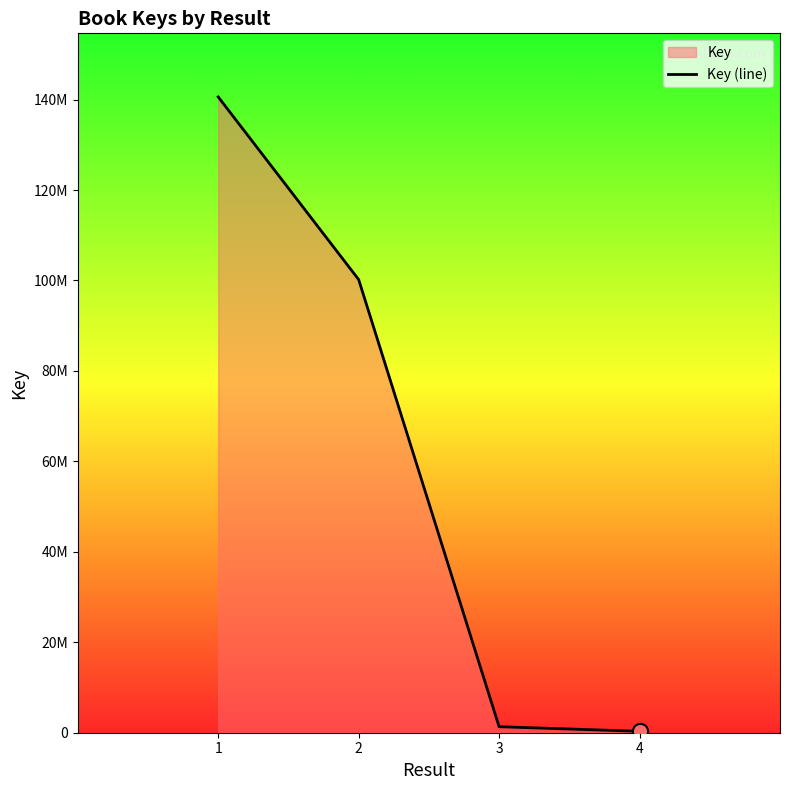

What is the change in value from 3 to 4?

-1013280